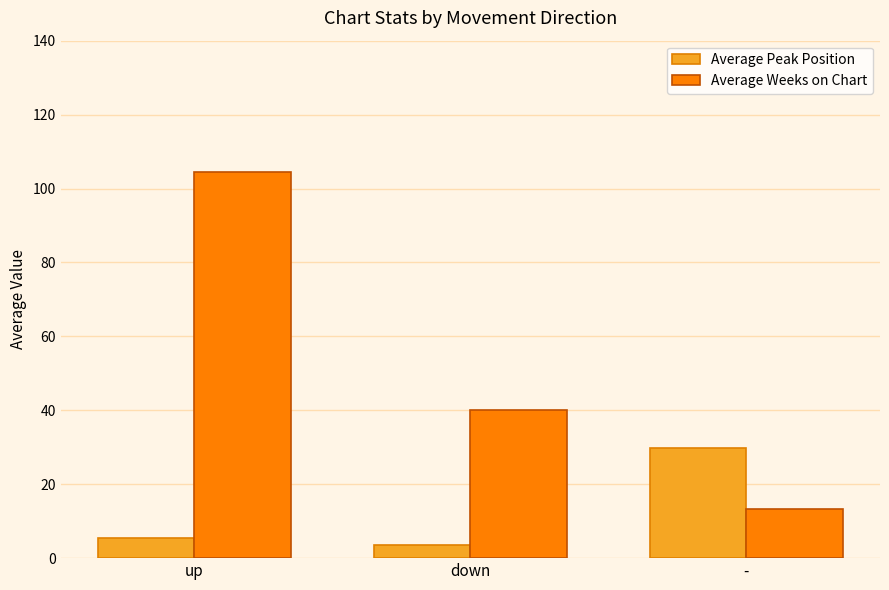

Which series has the largest total across all categories?

Average Weeks on Chart